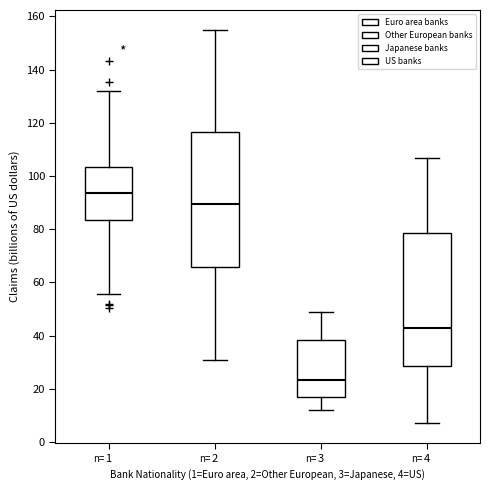

Where does the upper whisker of the box at x = 4 end on the y-axis? The values are not printed on the chart, so give them approximately, as read against the axis.

106